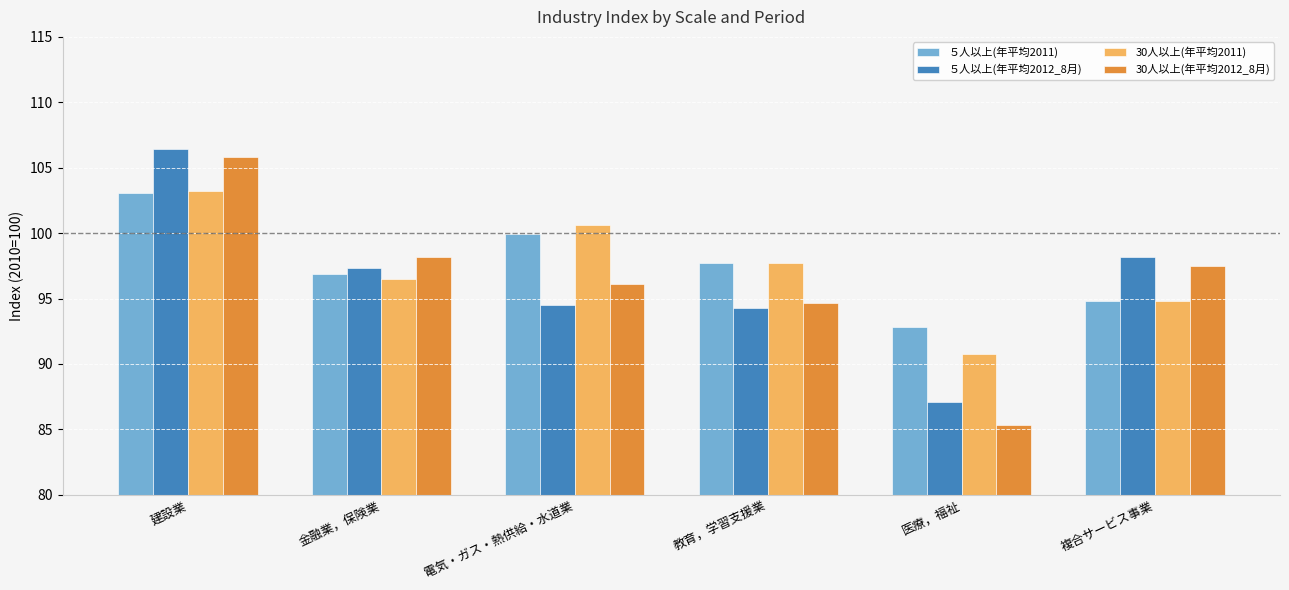

At which label is 30人以上(年平均2012_8月) closest to 95?

教育，学習支援業